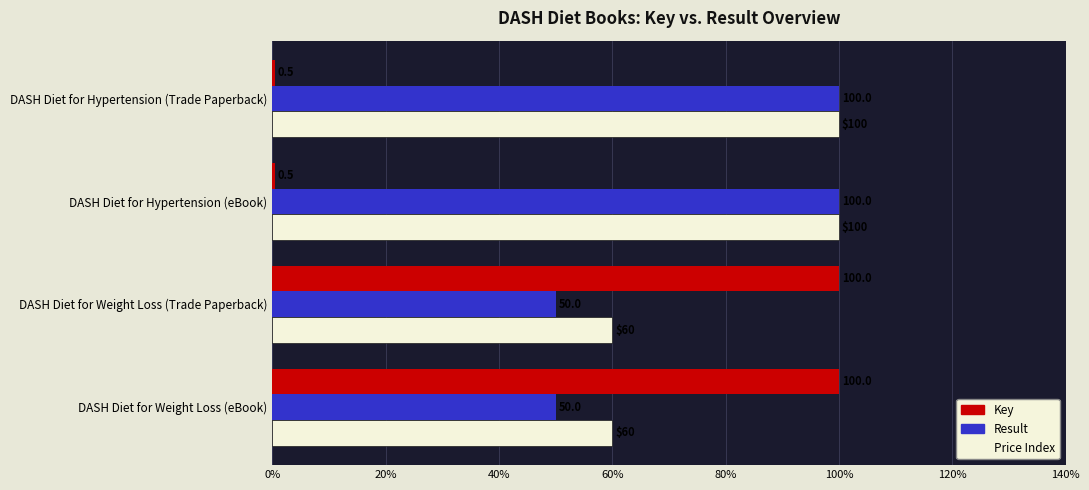

Which series has the largest range (max minus min)?

Key